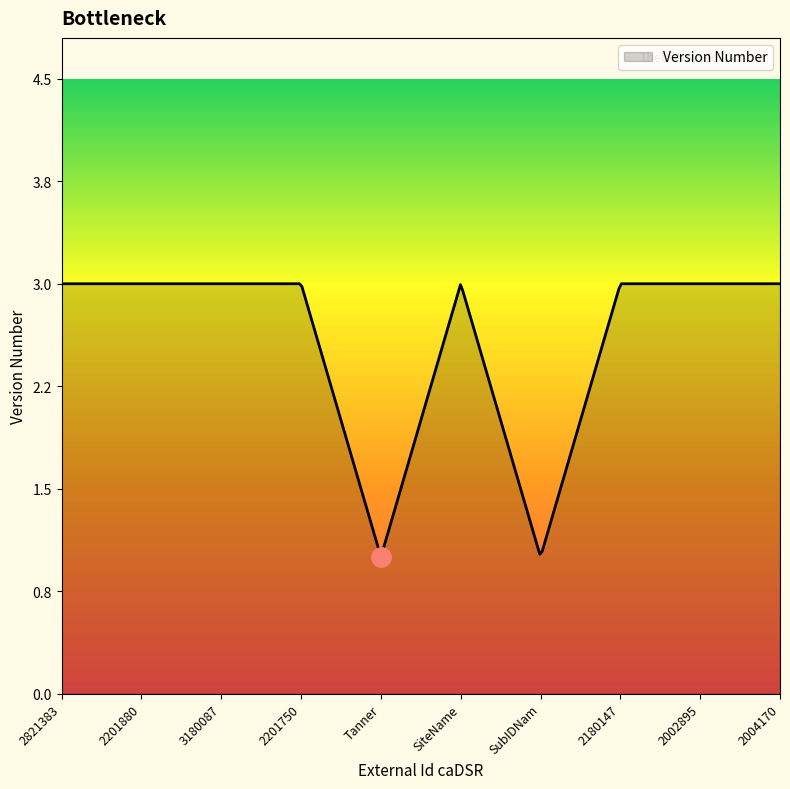

What is the label of the 1st point from the right?

2004170